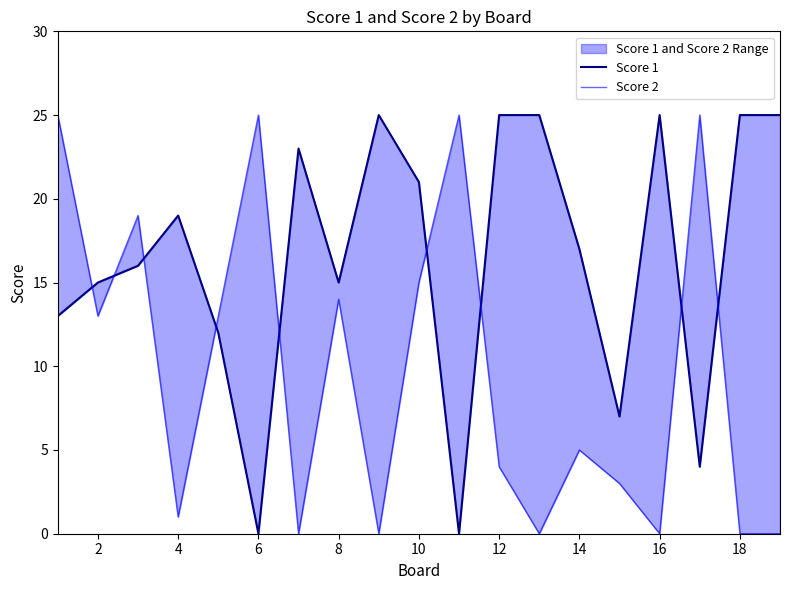

Which series has the largest range (max minus min)?

Score 1